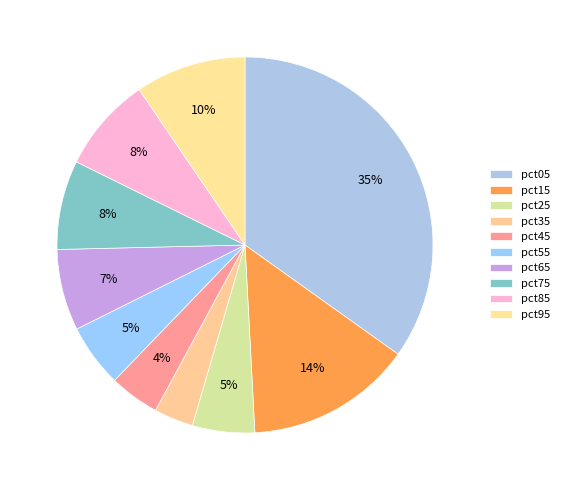

How many segments does this pie chart have?

10